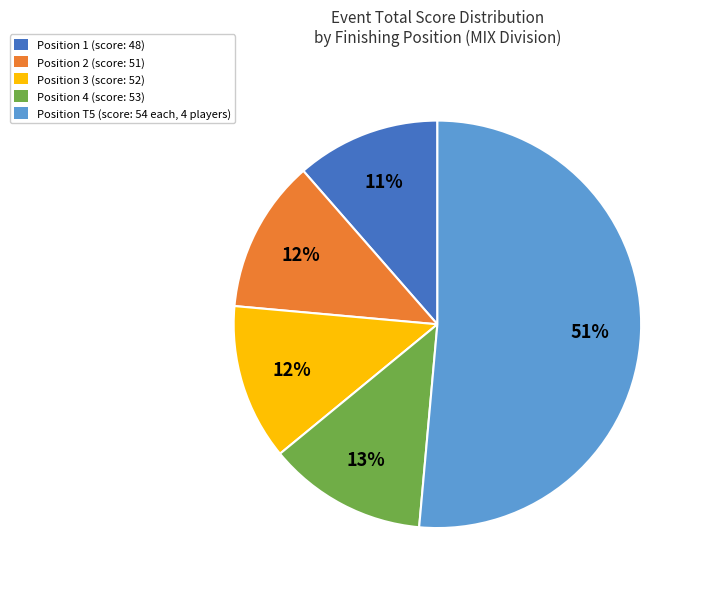

Which slice is the largest?

Position T5 (score: 54 each, 4 players)